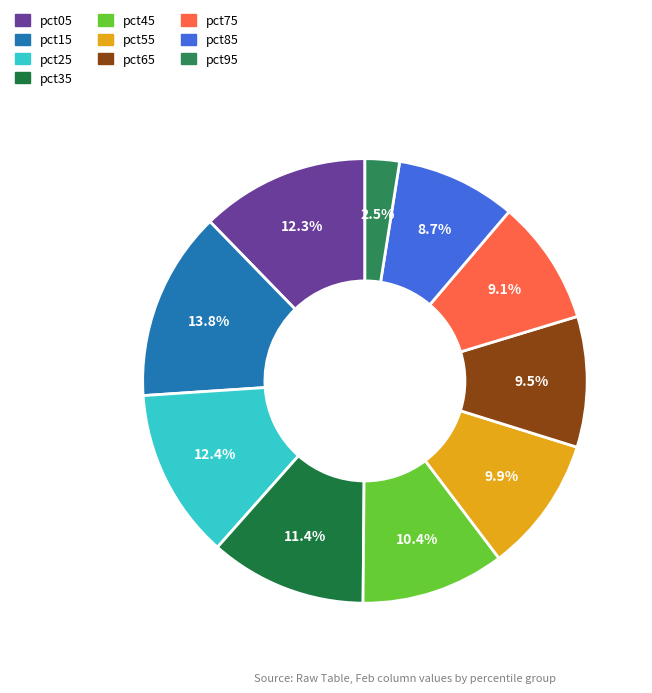

To the nearest percent, what is the difference between the pct15 and pct25 slice percentages?

1%